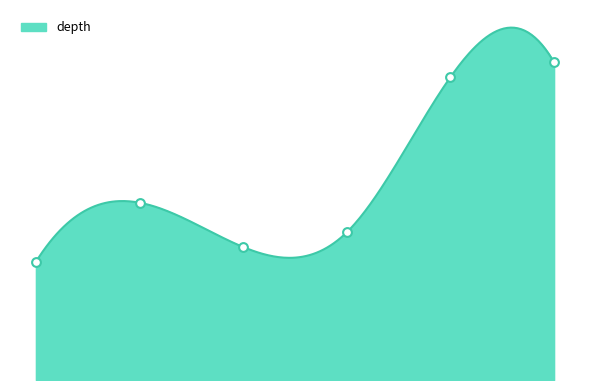

Between 48001321 and 48001304, which is larger?

48001321